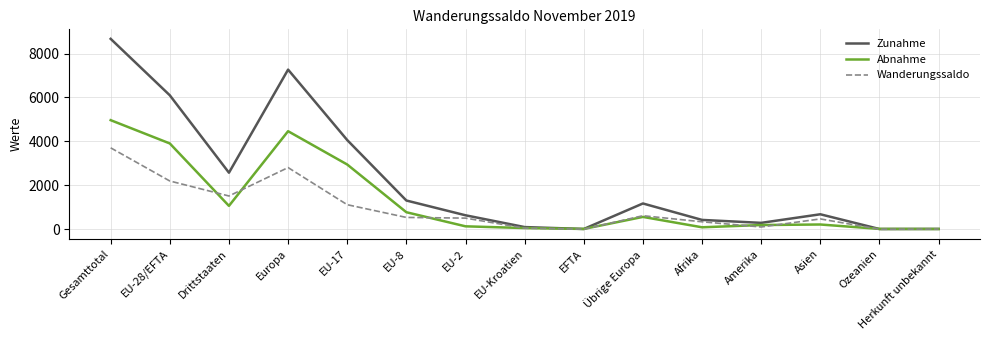

Is it true that Abnahme equals 2059 at EU-17?

False